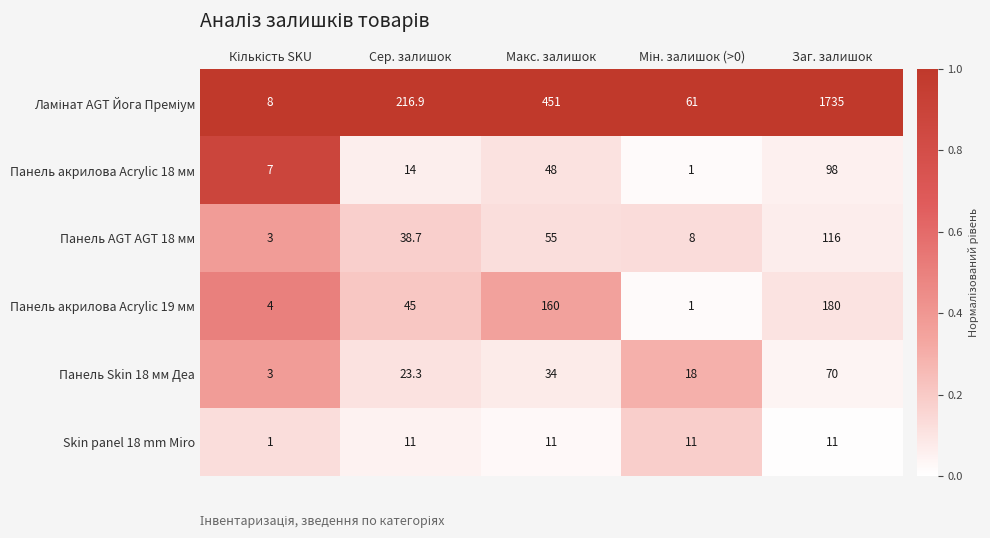

What is the difference between the Панель AGT AGT 18 мм values at Макс. залишок and Заг. залишок?

61.0